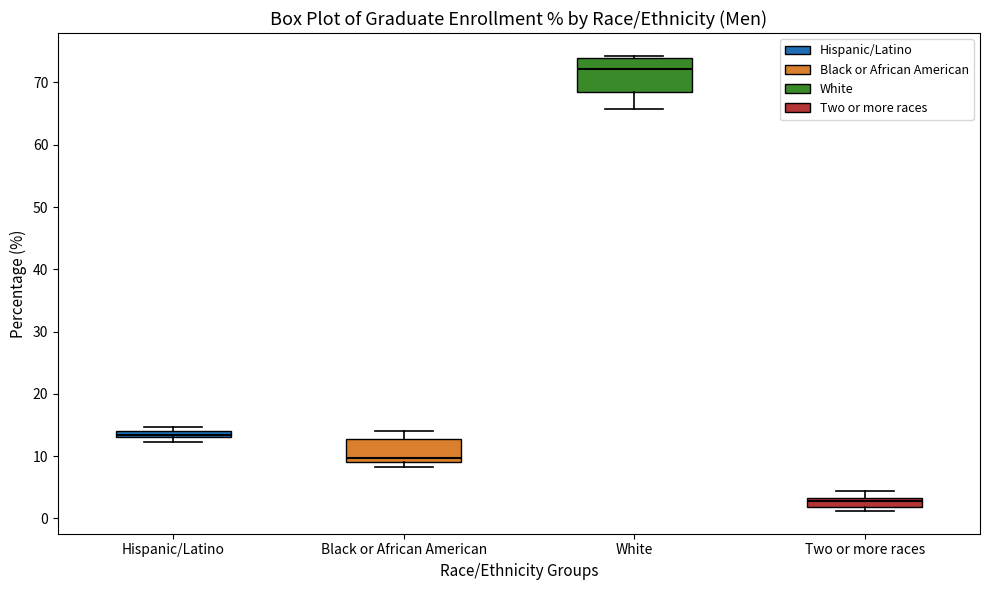

Where is the upper edge of the box for Hispanic/Latino on the y-axis? The values are not printed on the chart, so give them approximately, as read against the axis.

14